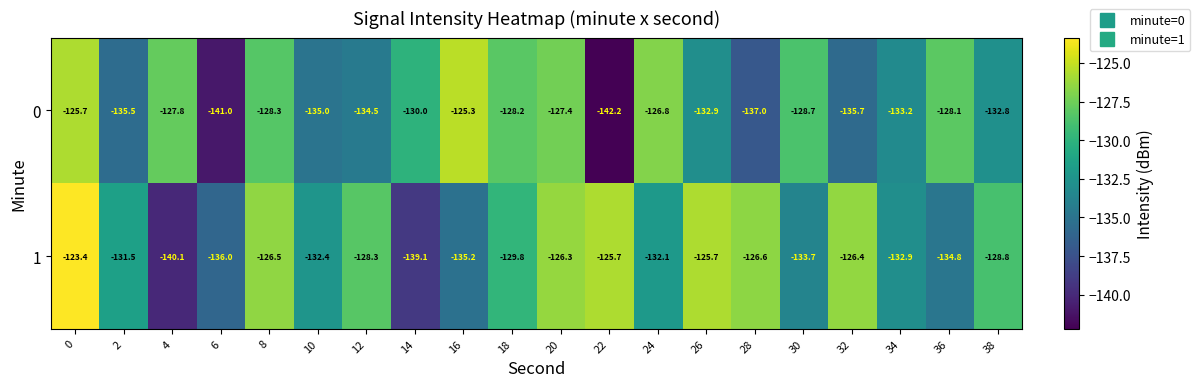

Which series has the widest spread of values?

0